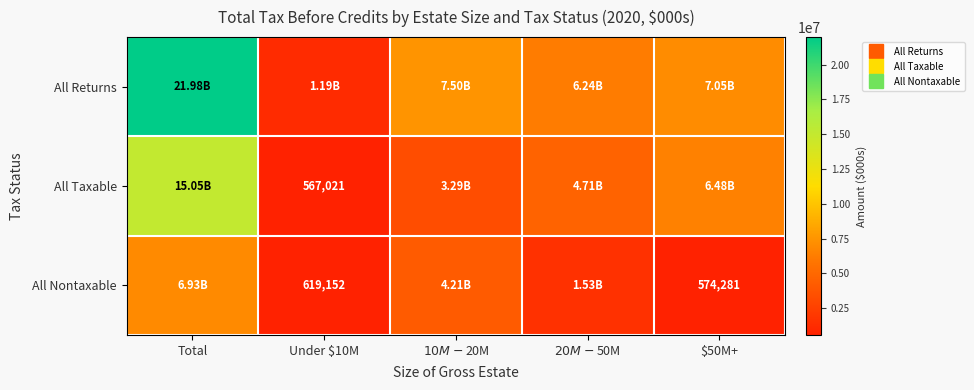

List the labels in order of All Nontaxable value, smallest first.

$50M+, Under $10M, $20M-$50M, $10M-$20M, Total